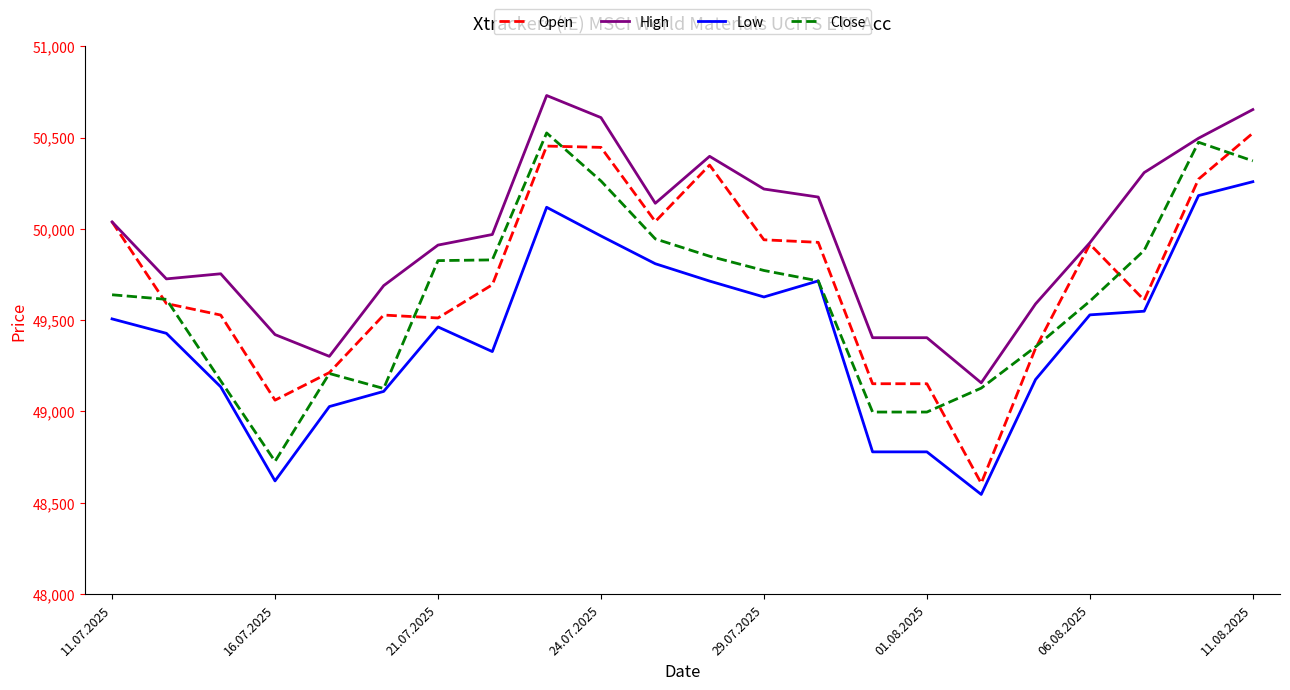

Count the number of data series in this chart.

4